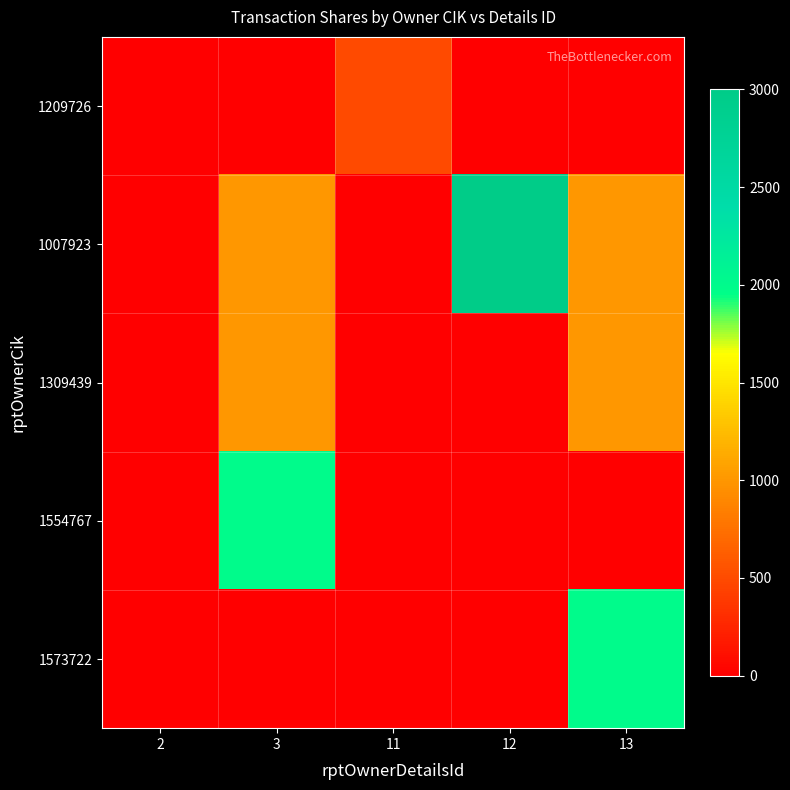

Between 12 and 11, which is larger?

11